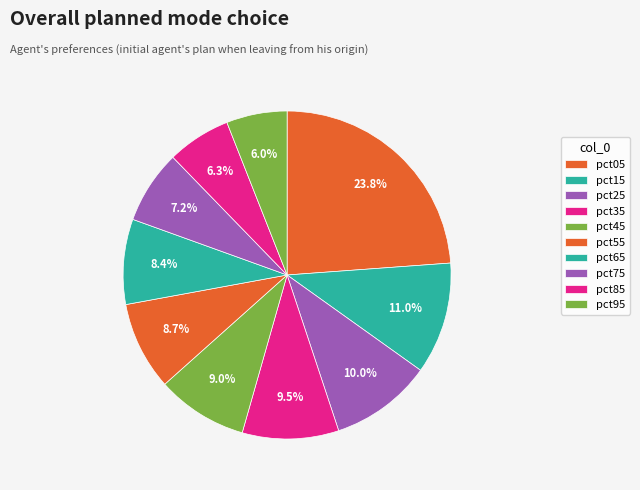

Is it true that pct15 is 11% of the pie?

True